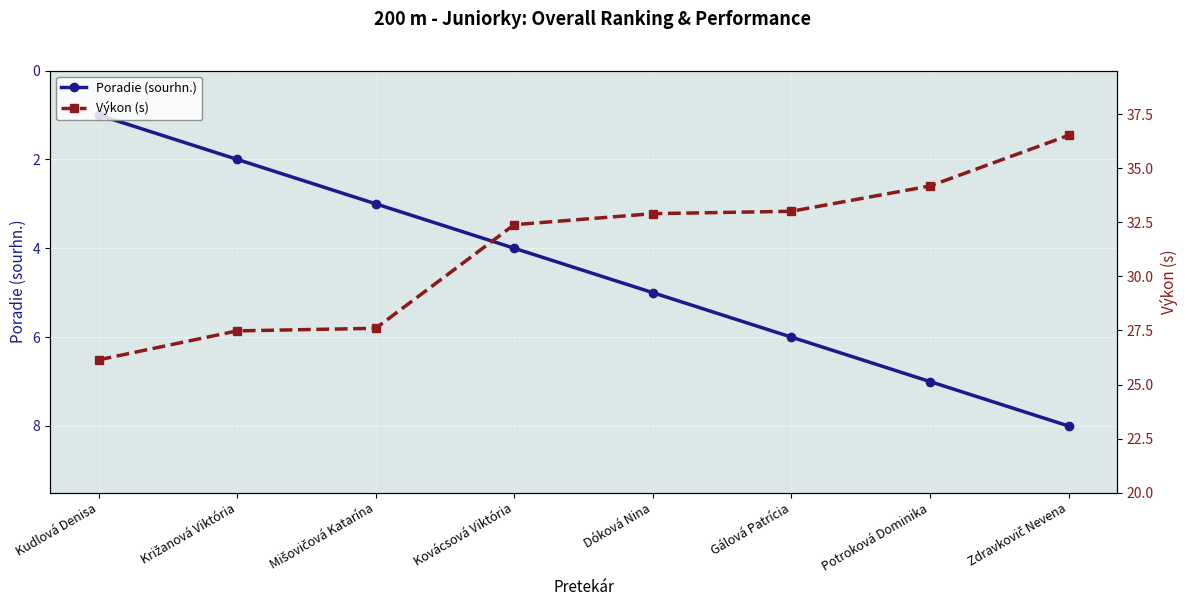

True or false: Poradie (sourhn.) has a value of 5.0 at Dóková Nina.

True